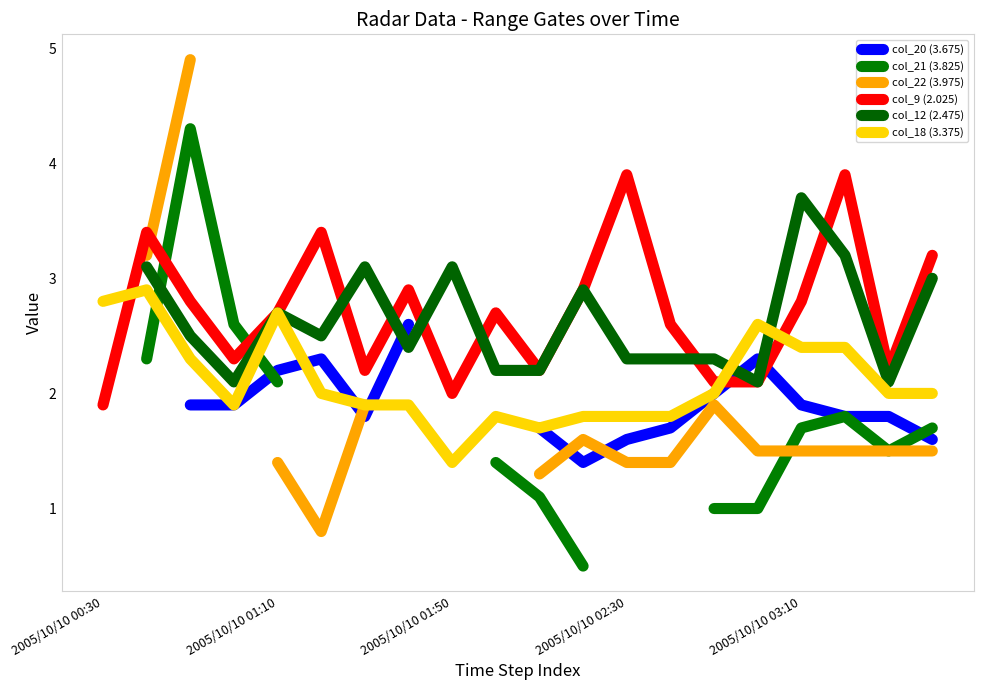

At which label does col_9 (2.025) reach its minimum?

2005/10/10 00:30